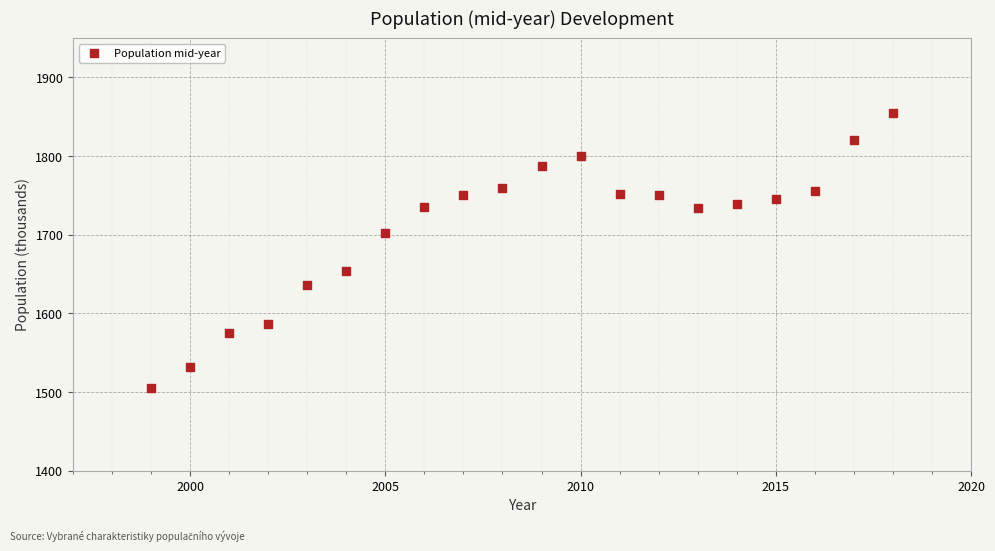

What is the range of Y values (max minus min)?

350